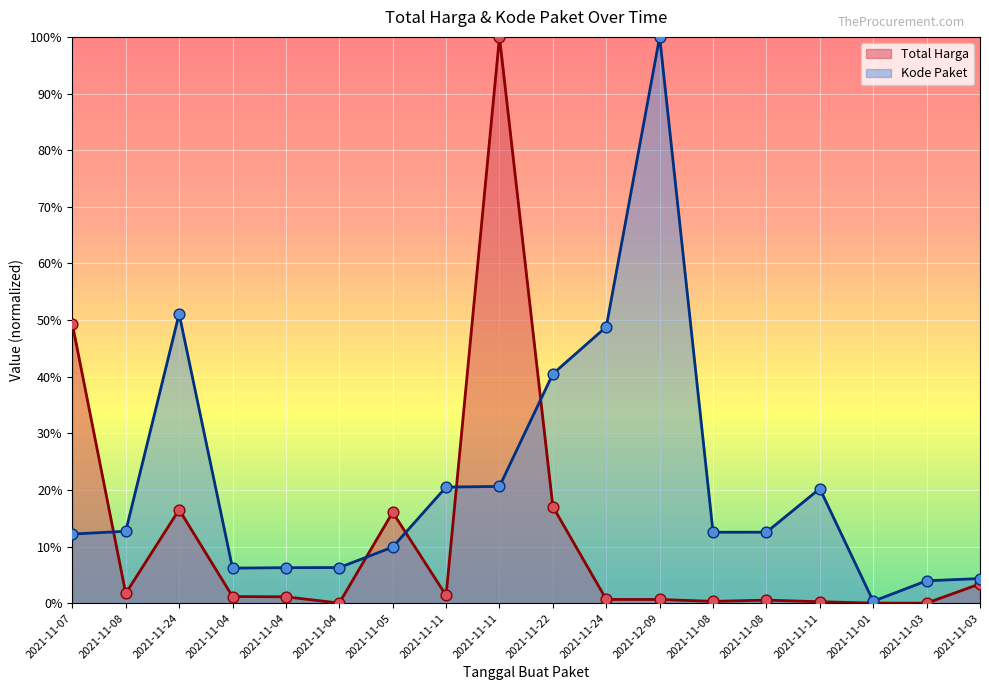

Which series reaches the maximum Y coordinate?

Total Harga